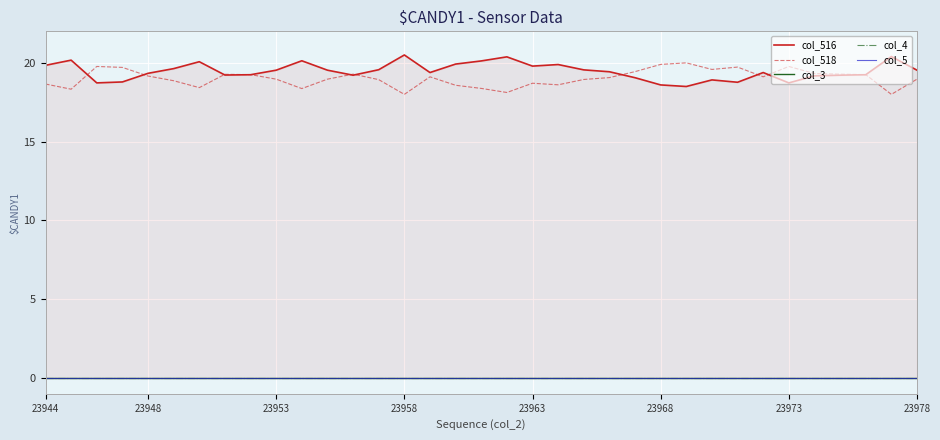

Where is col_516 nearest to the value 19?

23